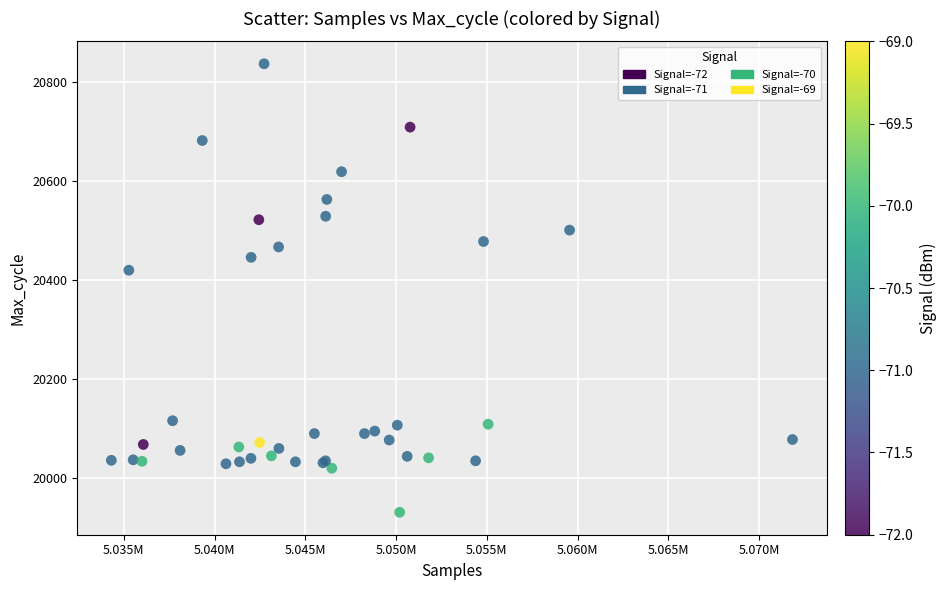

What Y value in the scatter plot is closest to 20384?

20420